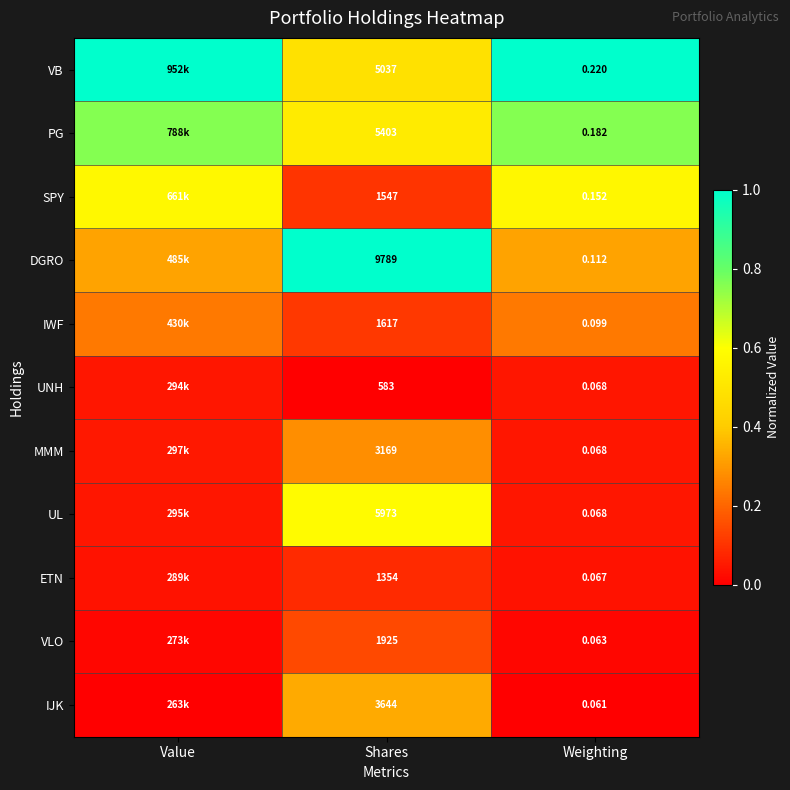

Is the value of IWF at Weighting greater than the value of VLO at Shares?

No